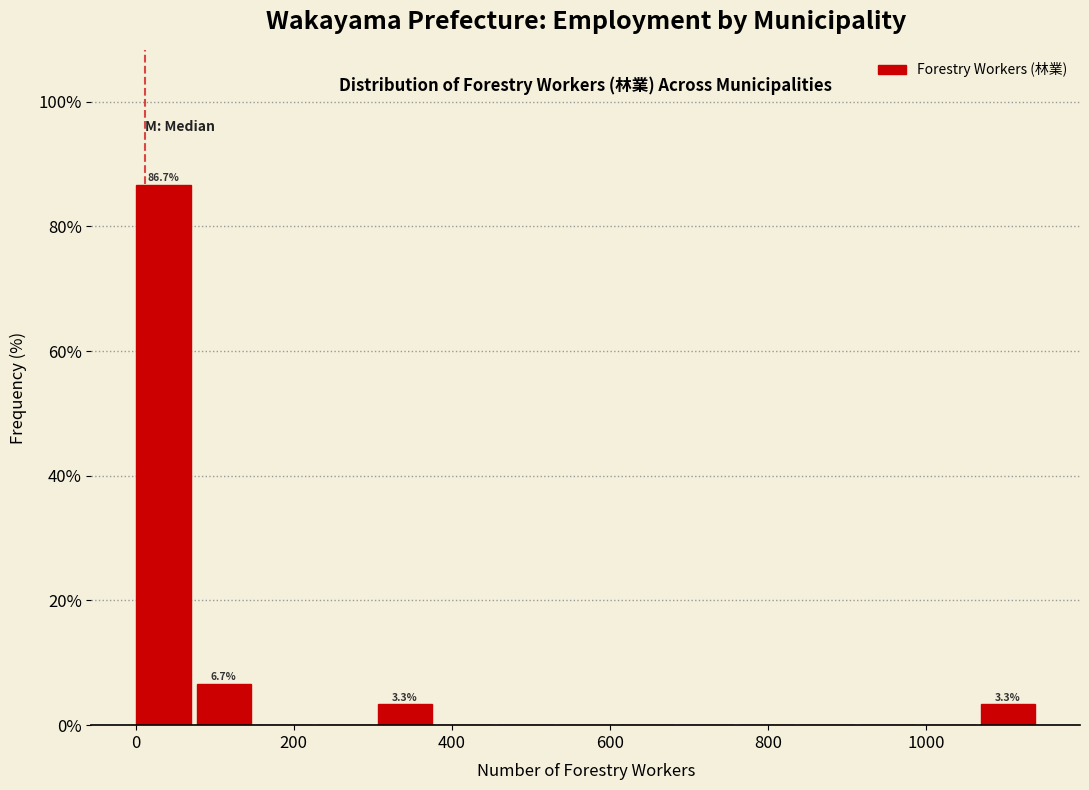

Read against the x-axis, roughly where is the centre of the tallest bar?

40